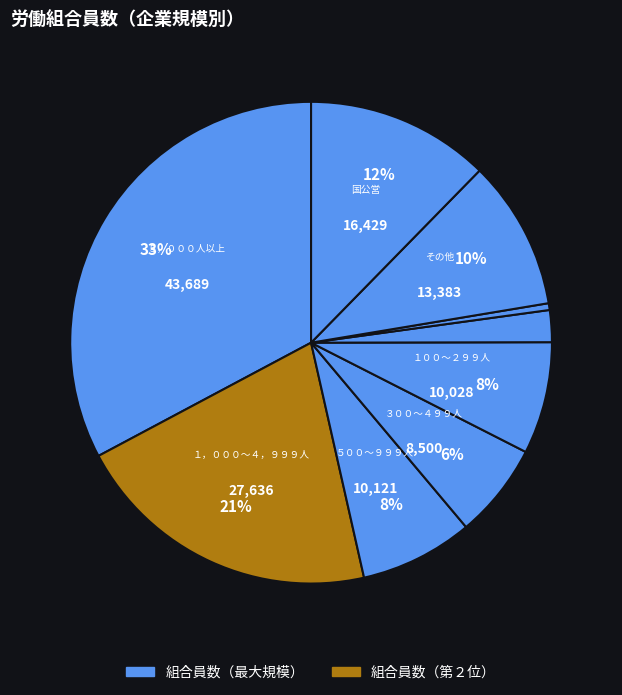

How many slices are in this pie chart?

9